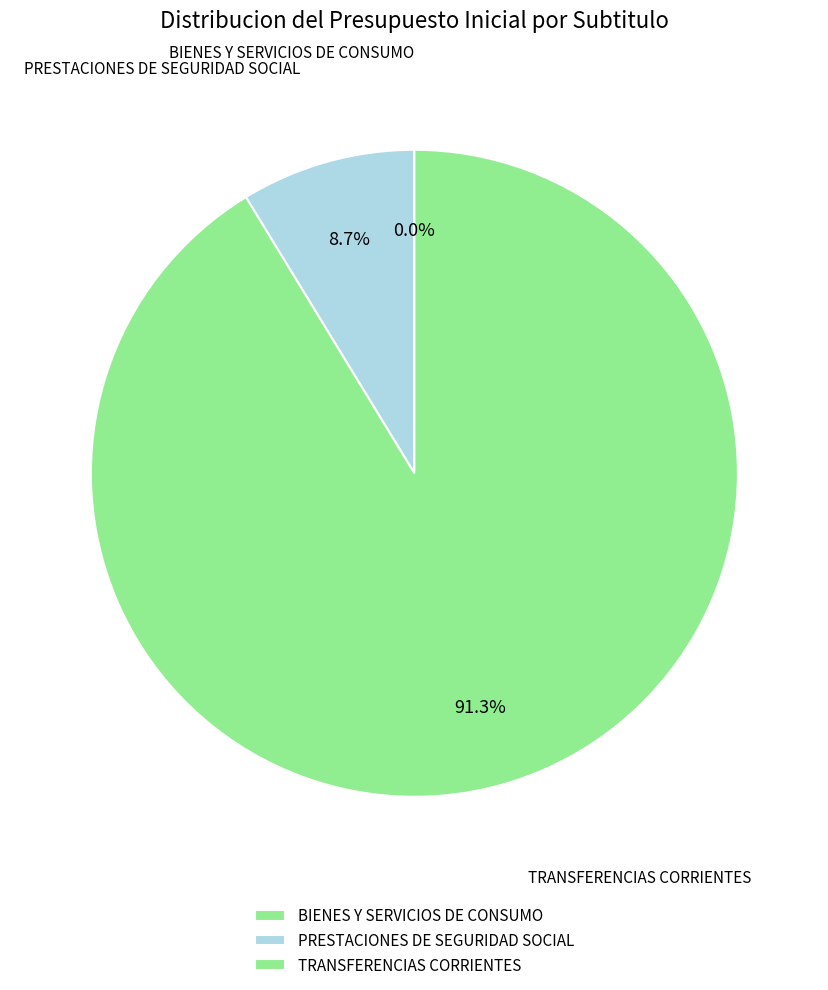

Does BIENES Y SERVICIOS DE CONSUMO represent more than half of the total?

No